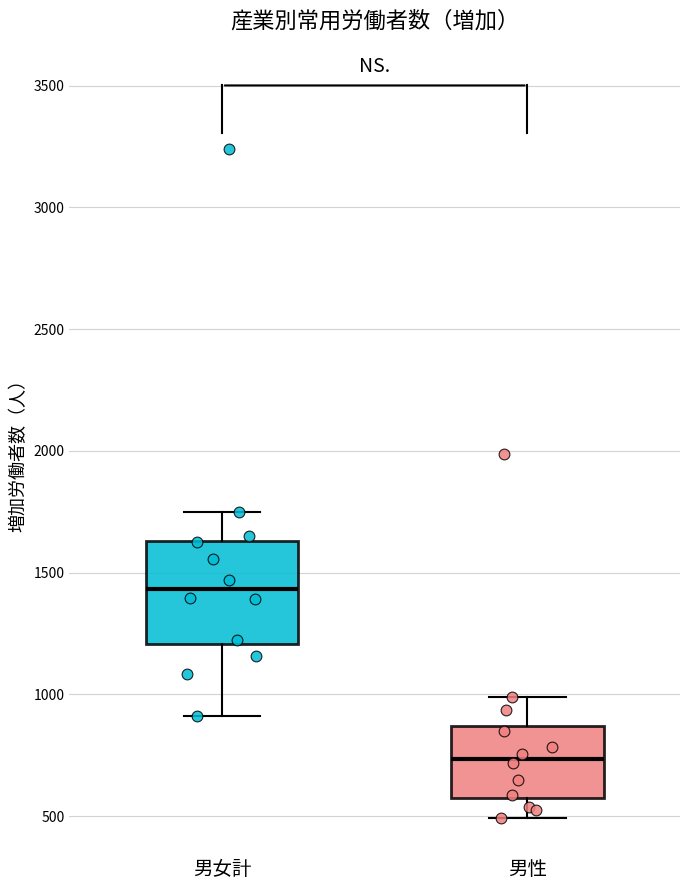

Comparing the boxes themselves (not the whiskers), which one is the tallest?

男女計